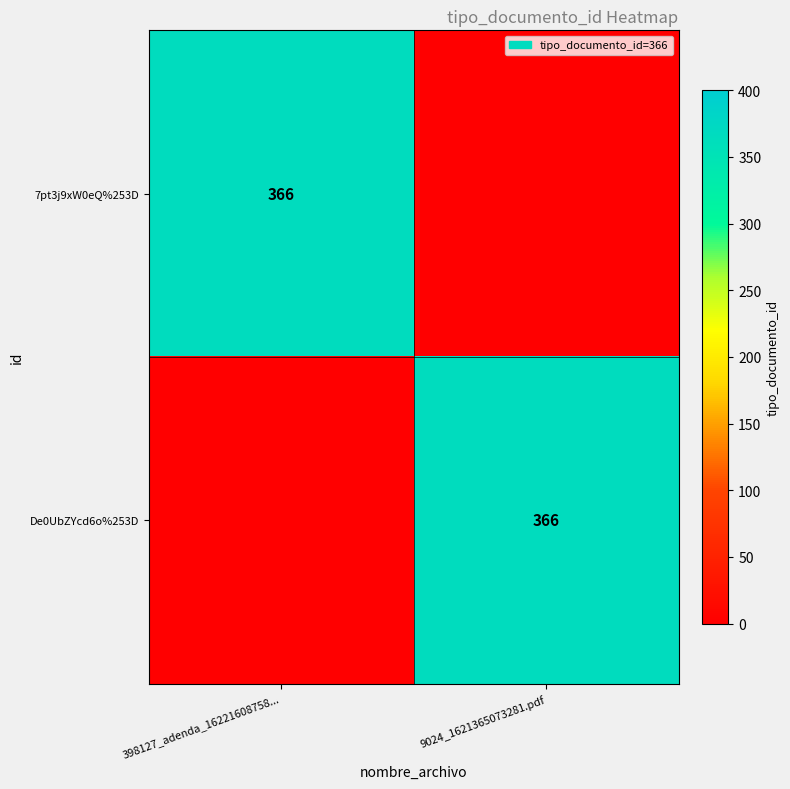

The value of De0UbZYcd6o%253D at 9024_1621365073281.pdf is 629. True or false?

False